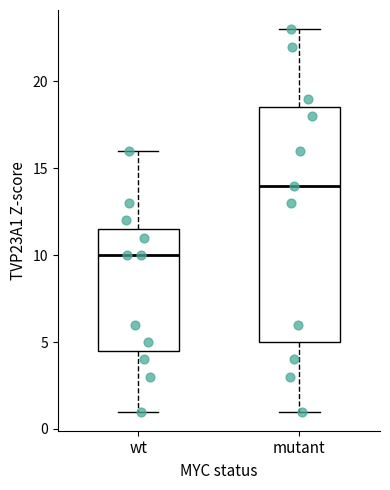

Reading left to right, read every box against the y-axis: the position of its median line, the range the box covers, and the ends of its whiskers. The values are not printed on the chart, so give them approximately, as read against the axis.

wt: median 10.0, box 4.5 to 11.5, whiskers 1.0 to 16.0
mutant: median 14.0, box 5.0 to 18.5, whiskers 1.0 to 23.0